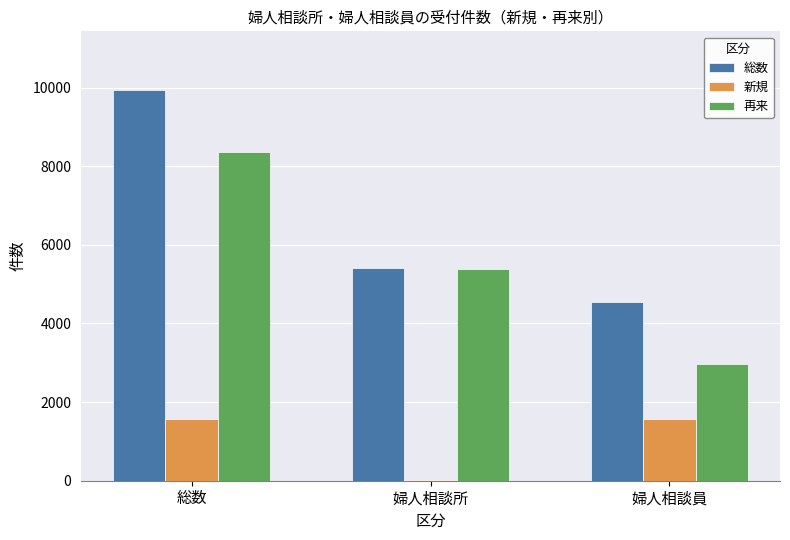

Is it true that 再来 equals 5393 at 婦人相談所?

True